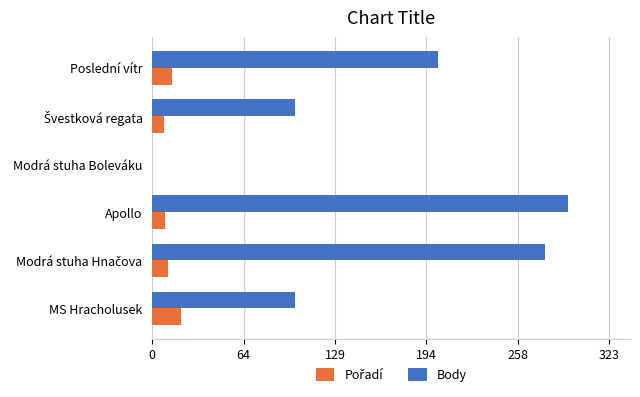

Which series changed the most between MS Hracholusek and Poslední vítr?

Body